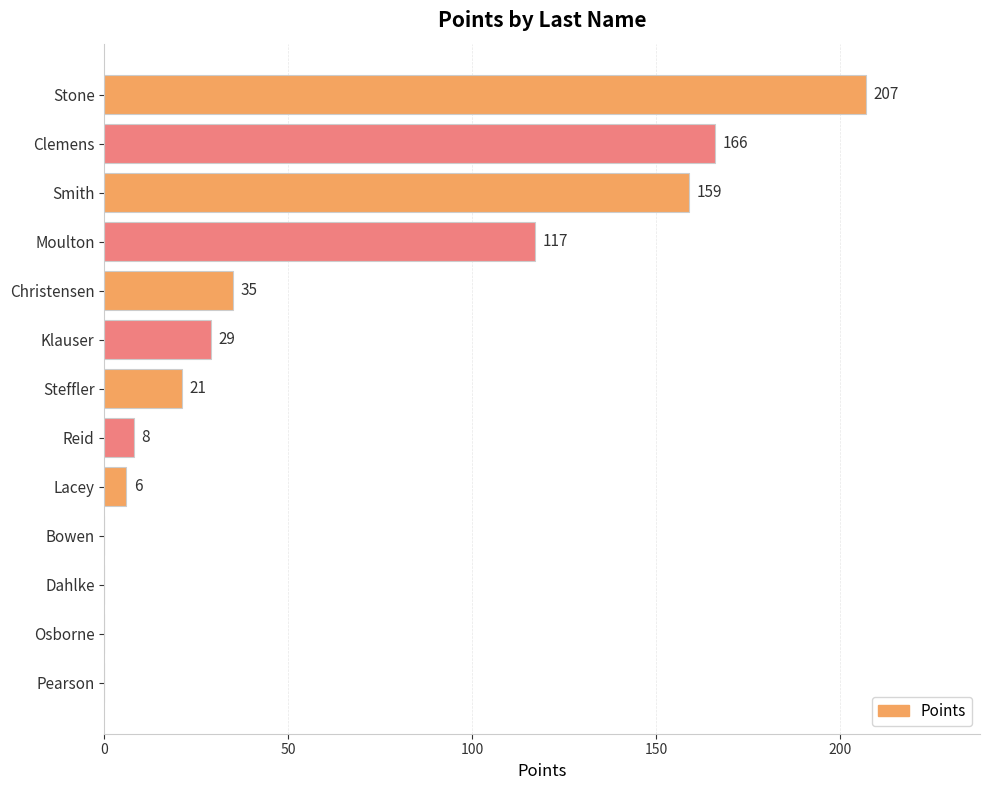

The chart shows a value of 0 at Dahlke. True or false?

True